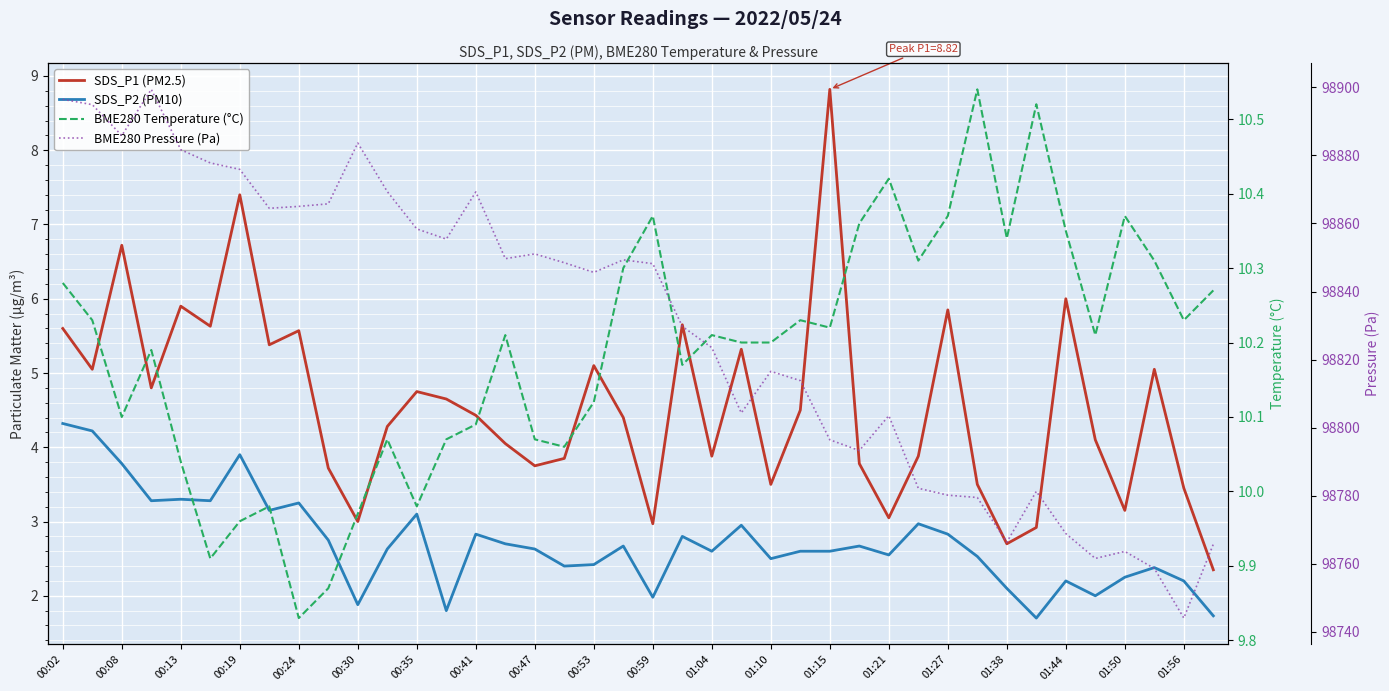

In BME280 Temperature (°C), how many points are lower than both neighbors (excluding endpoints)?

11